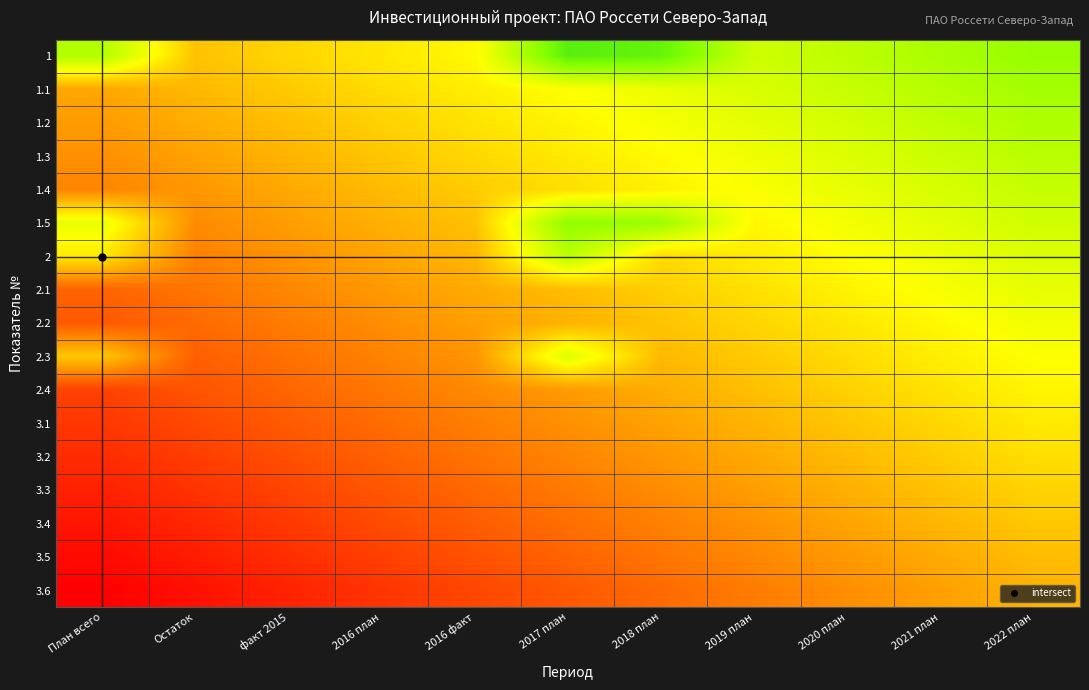

At how many categories does at least one series exceed 0?

11